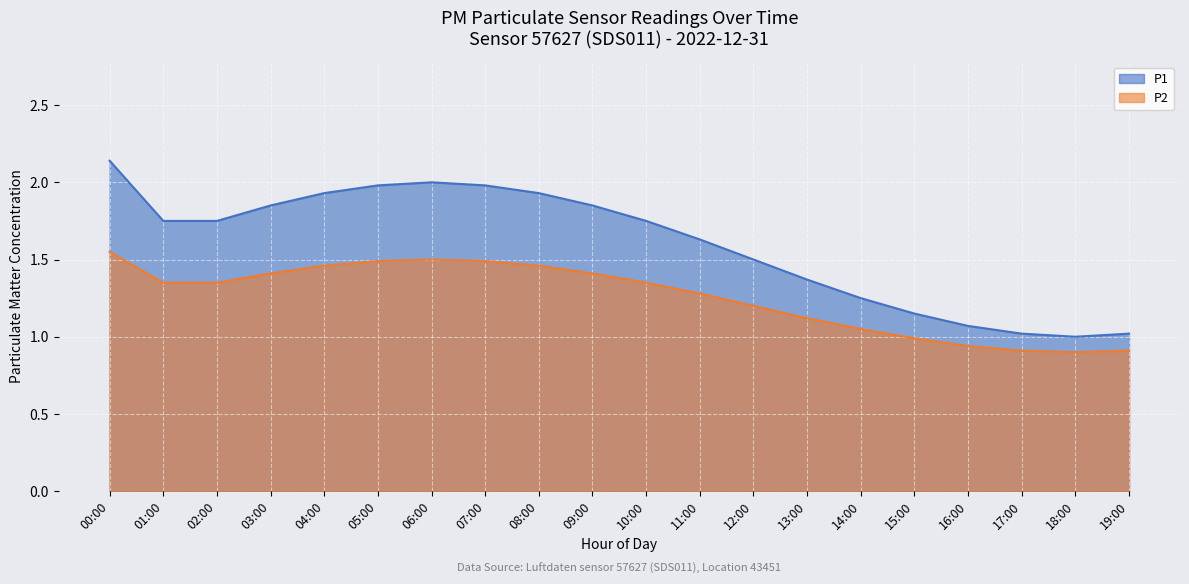

Rank the series at 00:00 from highest to lowest value.

P1, P2